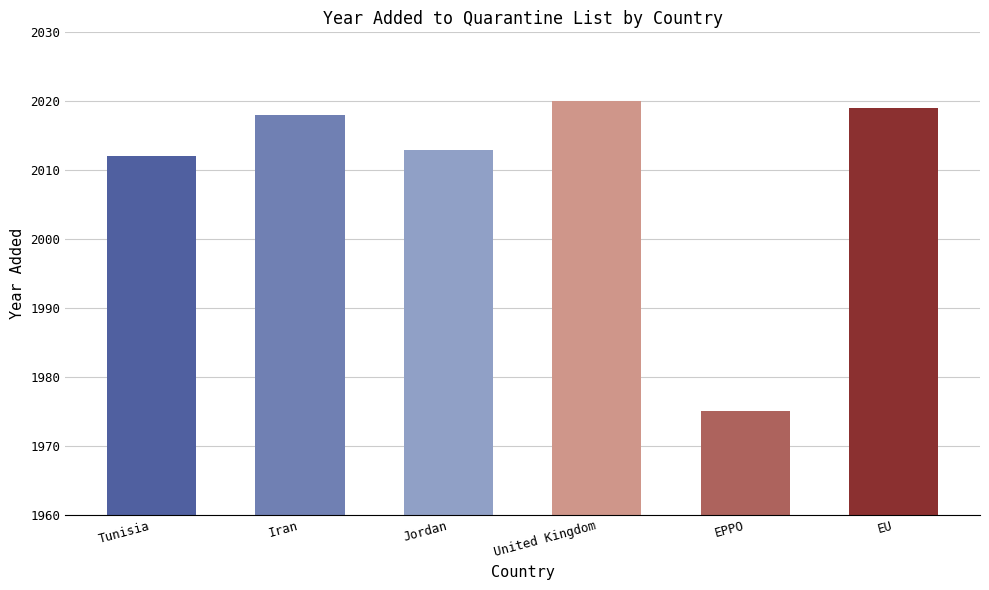

Is it true that the value at Tunisia is 976?

False